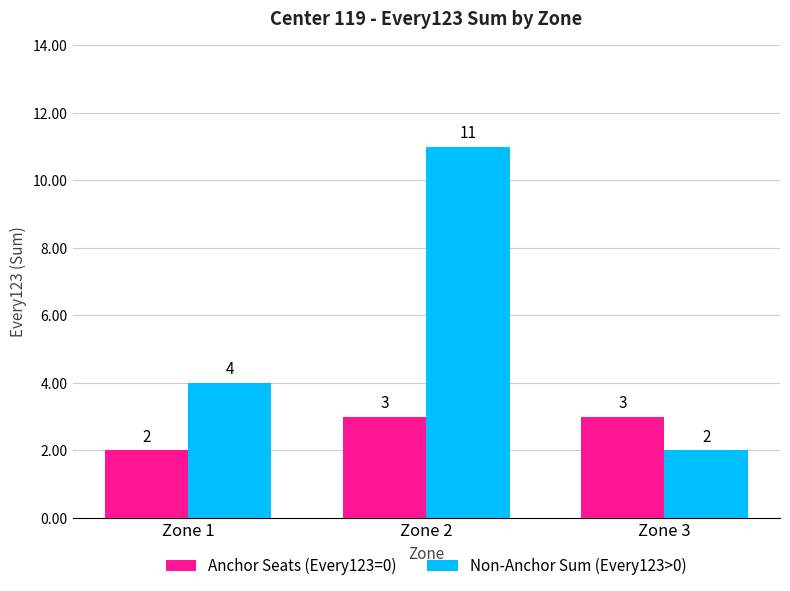

Rank the series by their average value, from lowest to highest.

Anchor Seats (Every123=0), Non-Anchor Sum (Every123>0)